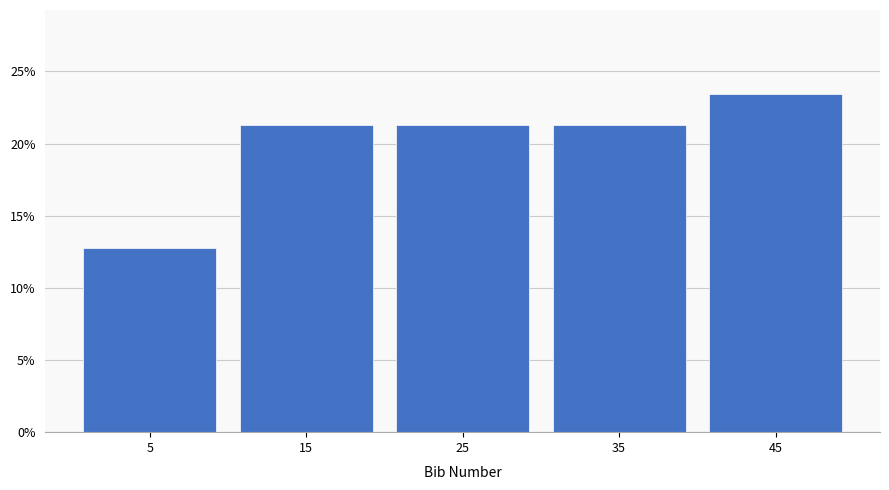

How tall is the bar that spans 40 to 50 on the x-axis? The values are not printed on the chart, so give them approximately, as read against the axis.

23.5